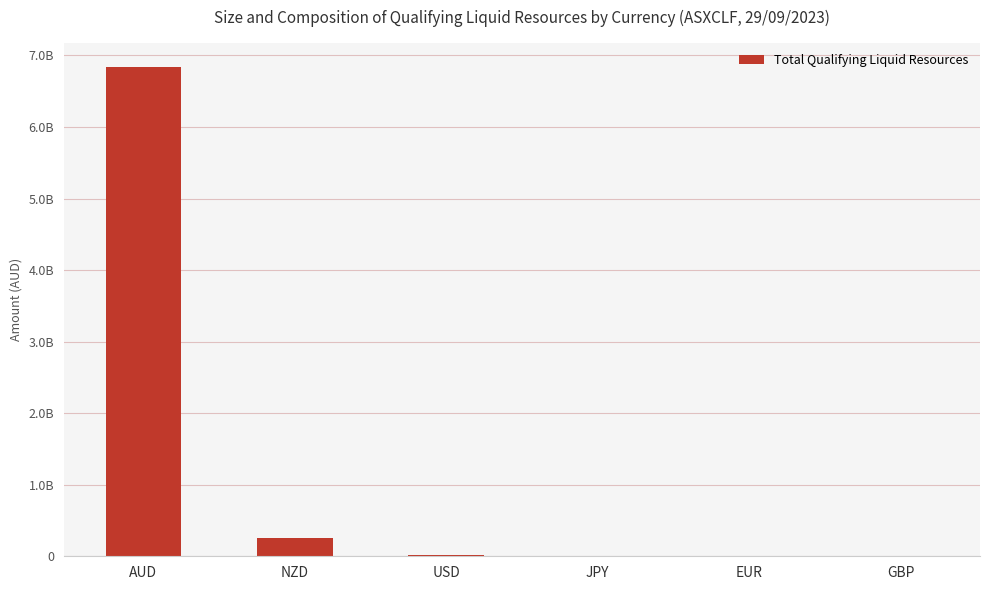

How many bars are there in total?

6